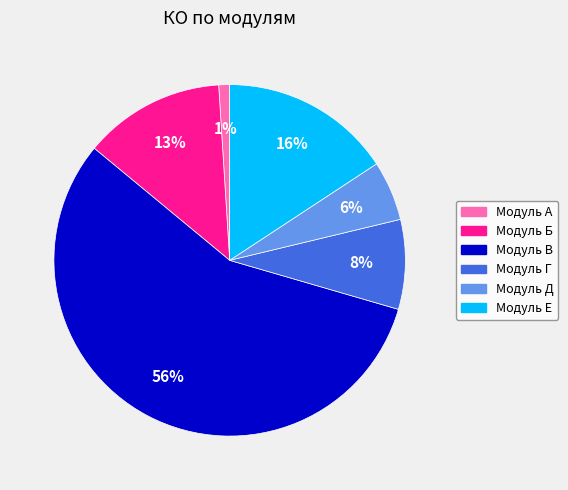

To the nearest percent, what is the difference between the Модуль Г and Модуль В slice percentages?

48%